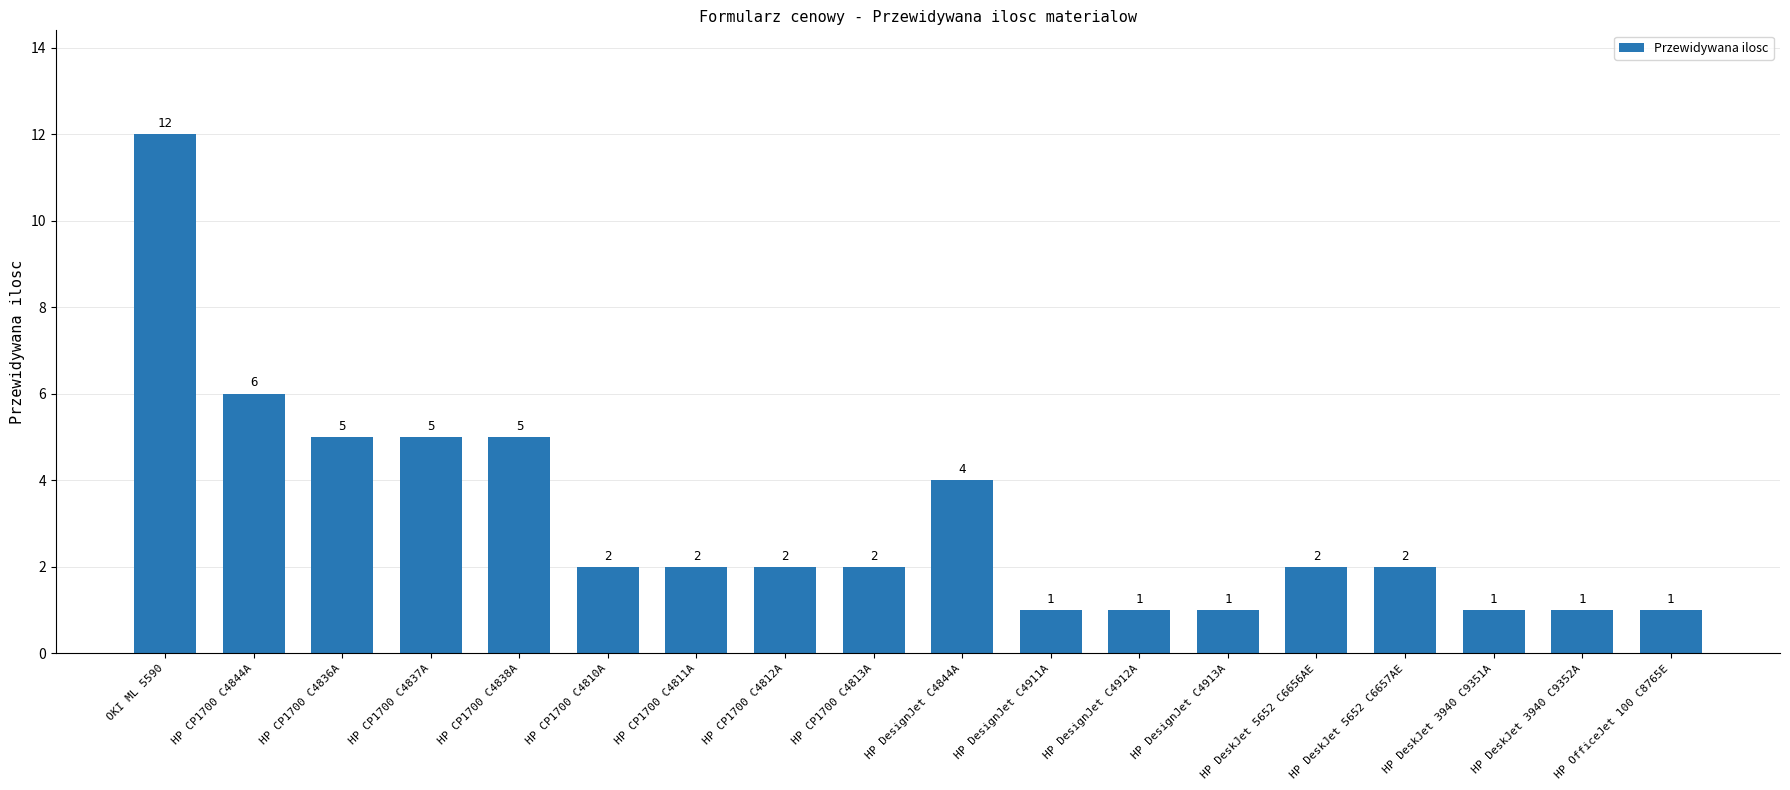

Reading left to right, extract all data points from this chart.

OKI ML 5590=12	HP CP1700 C4844A=6	HP CP1700 C4836A=5	HP CP1700 C4837A=5	HP CP1700 C4838A=5	HP CP1700 C4810A=2	HP CP1700 C4811A=2	HP CP1700 C4812A=2	HP CP1700 C4813A=2	HP DesignJet C4844A=4	HP DesignJet C4911A=1	HP DesignJet C4912A=1	HP DesignJet C4913A=1	HP DeskJet 5652 C6656AE=2	HP DeskJet 5652 C6657AE=2	HP DeskJet 3940 C9351A=1	HP DeskJet 3940 C9352A=1	HP OfficeJet 100 C8765E=1